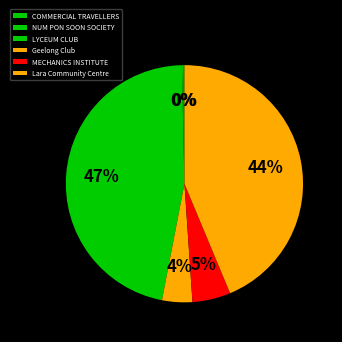

How many slices are in this pie chart?

6